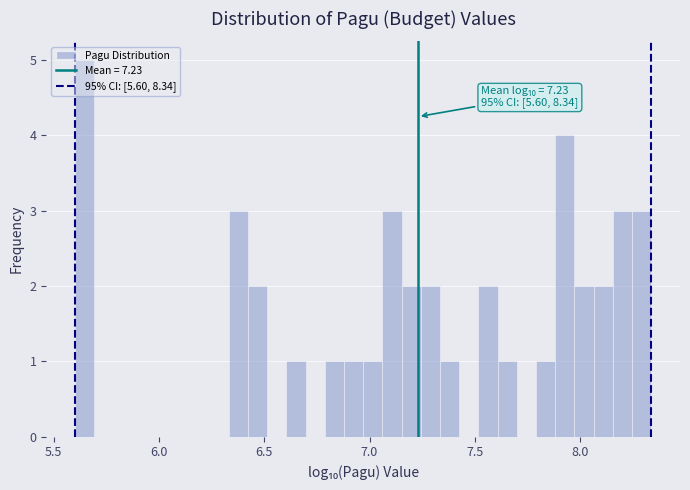

Around what value on the x-axis is the tallest bar? Give the approximate position of its centre, as read against the axis.

5.65